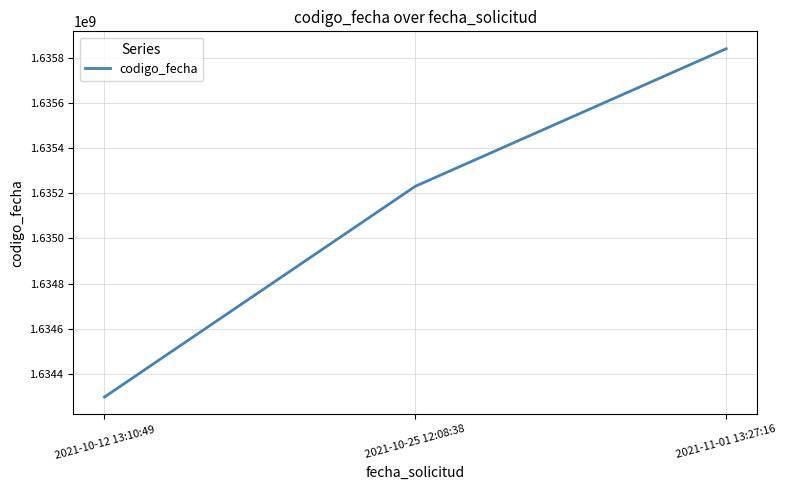

Reading left to right, extract all data points from this chart.

2021-10-12 13:10:49=1634297428	2021-10-25 12:08:38=1635230587	2021-11-01 13:27:16=1635839515